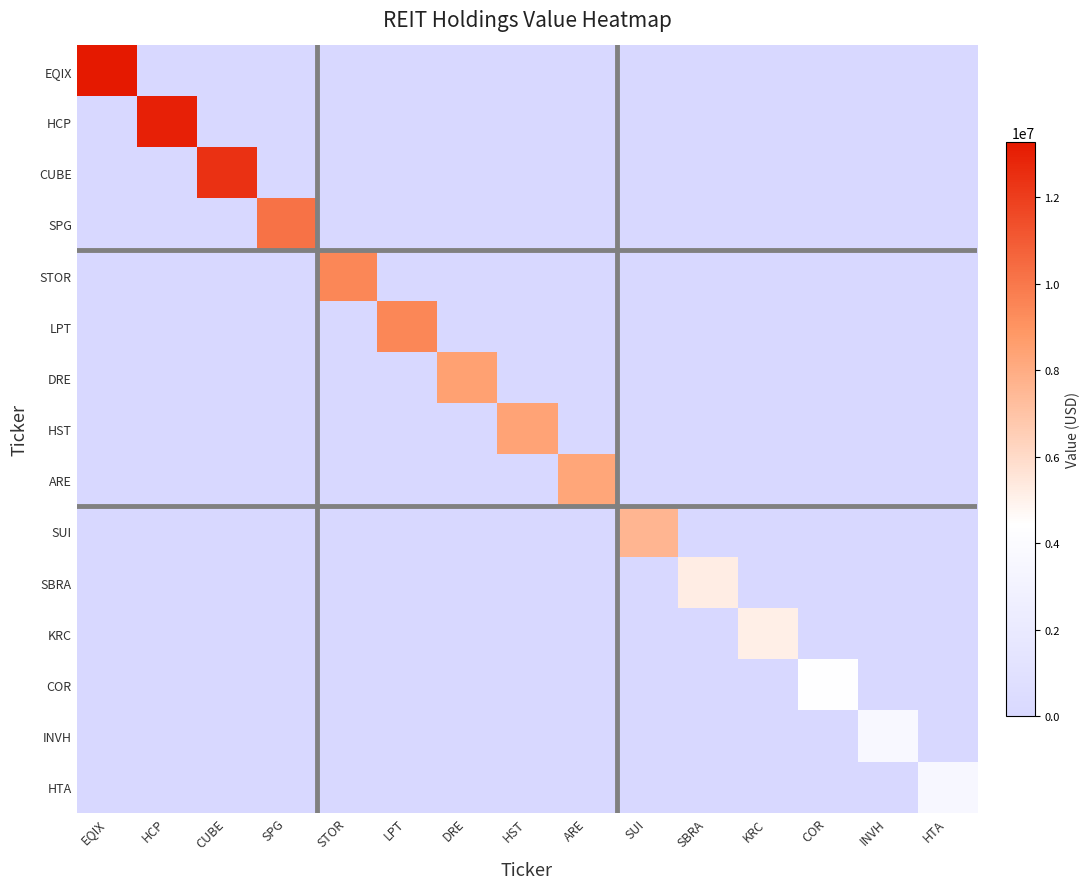

Reading right to left, transcribe all the data shown in this chart.

EQIX: HTA=0	INVH=0	COR=0	KRC=0	SBRA=0	SUI=0	ARE=0	HST=0	DRE=0	LPT=0	STOR=0	SPG=0	CUBE=0	HCP=0	EQIX=13278000
HCP: HTA=0	INVH=0	COR=0	KRC=0	SBRA=0	SUI=0	ARE=0	HST=0	DRE=0	LPT=0	STOR=0	SPG=0	CUBE=0	HCP=13005000	EQIX=0
CUBE: HTA=0	INVH=0	COR=0	KRC=0	SBRA=0	SUI=0	ARE=0	HST=0	DRE=0	LPT=0	STOR=0	SPG=0	CUBE=12427000	HCP=0	EQIX=0
SPG: HTA=0	INVH=0	COR=0	KRC=0	SBRA=0	SUI=0	ARE=0	HST=0	DRE=0	LPT=0	STOR=0	SPG=10187000	CUBE=0	HCP=0	EQIX=0
STOR: HTA=0	INVH=0	COR=0	KRC=0	SBRA=0	SUI=0	ARE=0	HST=0	DRE=0	LPT=0	STOR=9467000	SPG=0	CUBE=0	HCP=0	EQIX=0
LPT: HTA=0	INVH=0	COR=0	KRC=0	SBRA=0	SUI=0	ARE=0	HST=0	DRE=0	LPT=9461000	STOR=0	SPG=0	CUBE=0	HCP=0	EQIX=0
DRE: HTA=0	INVH=0	COR=0	KRC=0	SBRA=0	SUI=0	ARE=0	HST=0	DRE=8458000	LPT=0	STOR=0	SPG=0	CUBE=0	HCP=0	EQIX=0
HST: HTA=0	INVH=0	COR=0	KRC=0	SBRA=0	SUI=0	ARE=0	HST=8376000	DRE=0	LPT=0	STOR=0	SPG=0	CUBE=0	HCP=0	EQIX=0
ARE: HTA=0	INVH=0	COR=0	KRC=0	SBRA=0	SUI=0	ARE=8278000	HST=0	DRE=0	LPT=0	STOR=0	SPG=0	CUBE=0	HCP=0	EQIX=0
SUI: HTA=0	INVH=0	COR=0	KRC=0	SBRA=0	SUI=7573000	ARE=0	HST=0	DRE=0	LPT=0	STOR=0	SPG=0	CUBE=0	HCP=0	EQIX=0
SBRA: HTA=0	INVH=0	COR=0	KRC=0	SBRA=5204000	SUI=0	ARE=0	HST=0	DRE=0	LPT=0	STOR=0	SPG=0	CUBE=0	HCP=0	EQIX=0
KRC: HTA=0	INVH=0	COR=0	KRC=5105000	SBRA=0	SUI=0	ARE=0	HST=0	DRE=0	LPT=0	STOR=0	SPG=0	CUBE=0	HCP=0	EQIX=0
COR: HTA=0	INVH=0	COR=4334000	KRC=0	SBRA=0	SUI=0	ARE=0	HST=0	DRE=0	LPT=0	STOR=0	SPG=0	CUBE=0	HCP=0	EQIX=0
INVH: HTA=0	INVH=3722000	COR=0	KRC=0	SBRA=0	SUI=0	ARE=0	HST=0	DRE=0	LPT=0	STOR=0	SPG=0	CUBE=0	HCP=0	EQIX=0
HTA: HTA=3605000	INVH=0	COR=0	KRC=0	SBRA=0	SUI=0	ARE=0	HST=0	DRE=0	LPT=0	STOR=0	SPG=0	CUBE=0	HCP=0	EQIX=0